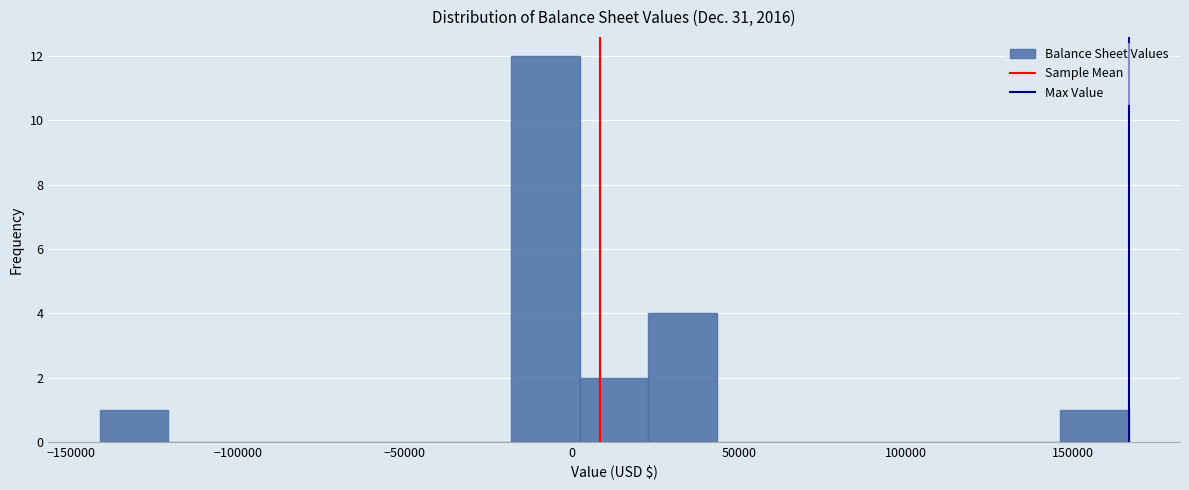

How tall is the bar that spans 0 to 25000 on the x-axis? Neither the bar edges nor the heights are printed on the chart, so give them approximately, as read against the axes.

2